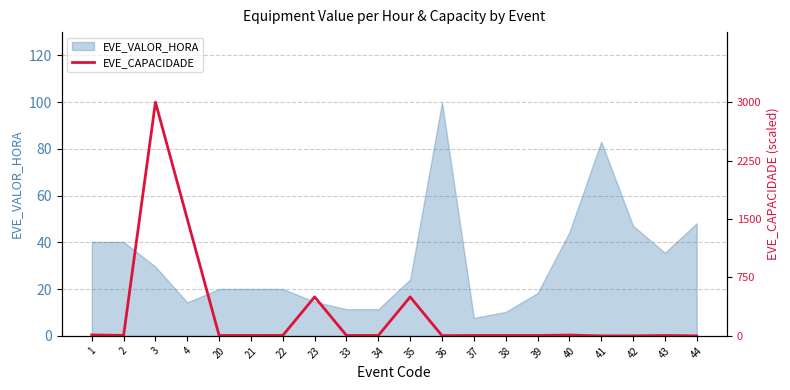

True or false: EVE_VALOR_HORA has a value of 14.3 at 4.

True